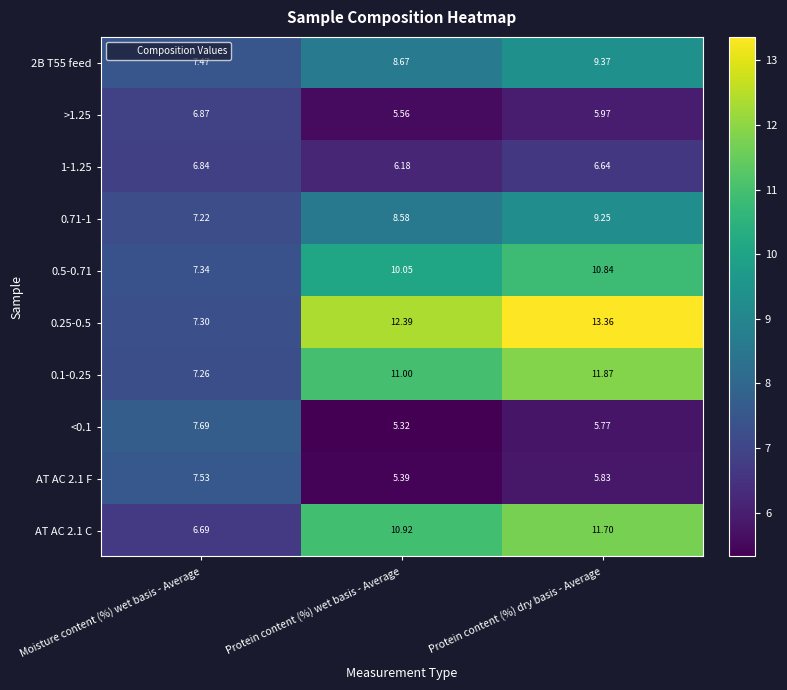

Which category has the highest value in the 0.1-0.25 series?

Protein content (%) dry basis - Average